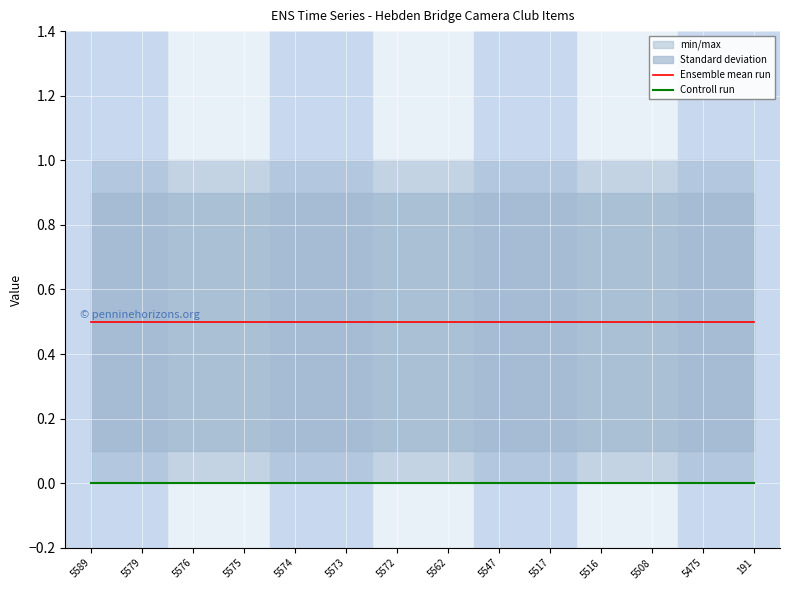

Is this an area chart (filled region under the line)?

No